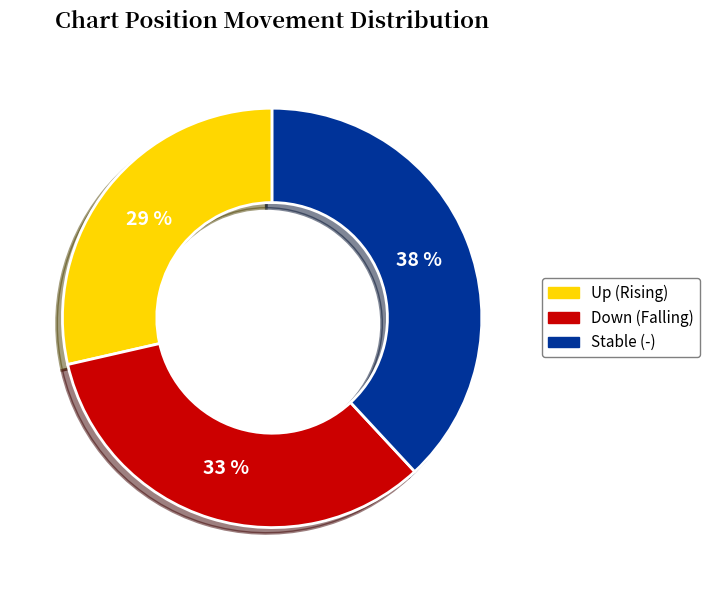

To the nearest percent, what is the average slice percentage?

33%